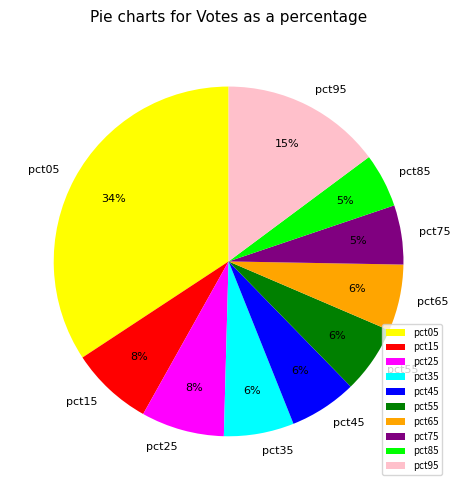

True or false: pct35 accounts for 1% of the total.

False